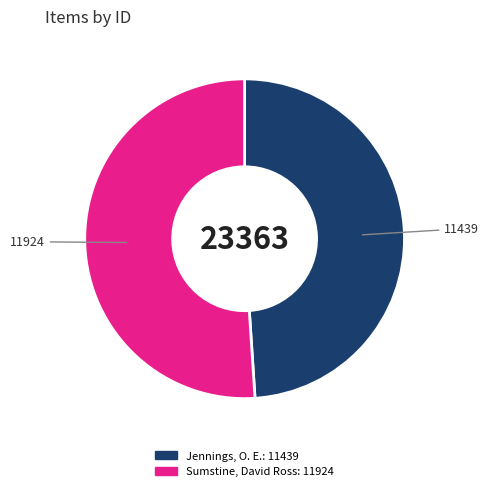

Does any single category account for the majority?

Yes